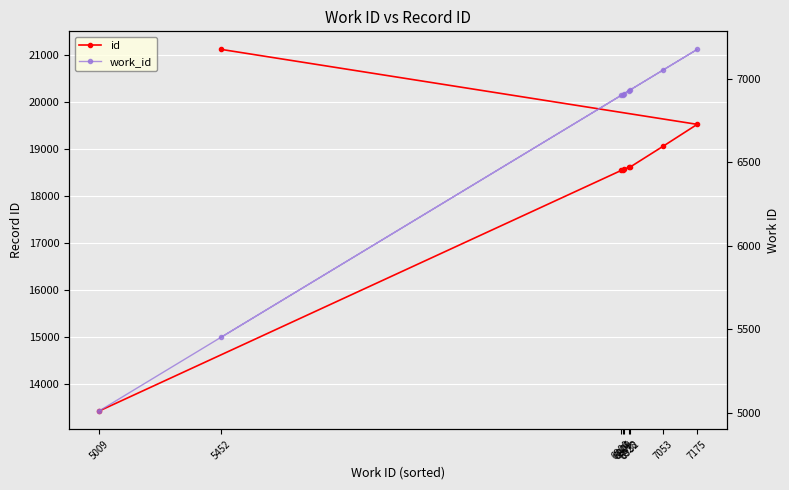

How many data points in id are less than 18613?

4